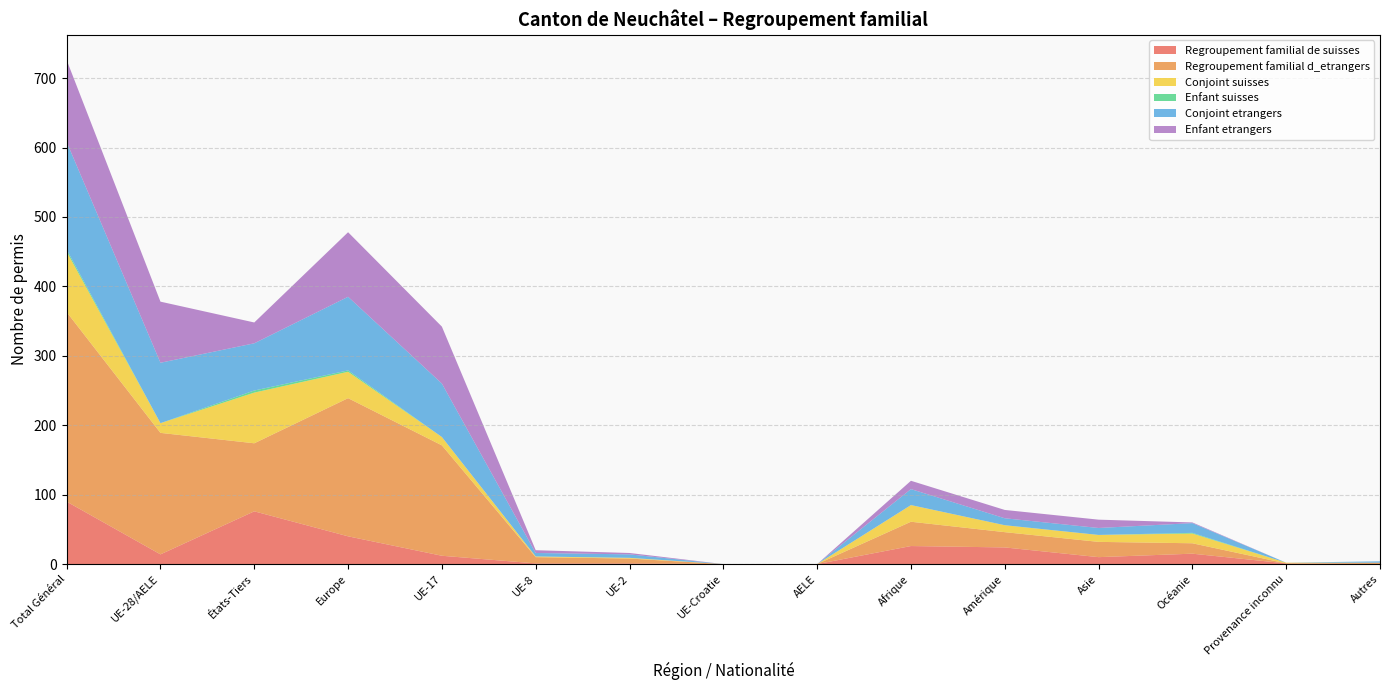

Reading right to left, what are all the values shown in this chart?

Regroupement familial de suisses: 0	1	15	10	24	26	0	0	1	1	12	40	76	14	90
Regroupement familial d_etrangers: 2	0	15	22	22	35	0	0	7	9	159	199	98	175	273
Conjoint suisses: 0	1	14	10	10	24	0	0	1	1	12	38	73	14	87
Enfant suisses: 0	0	1	0	0	0	0	0	0	0	0	2	3	0	3
Conjoint etrangers: 2	0	14	10	10	23	0	0	5	5	77	106	68	87	155
Enfant etrangers: 0	0	1	12	12	12	0	0	2	4	82	93	30	88	118